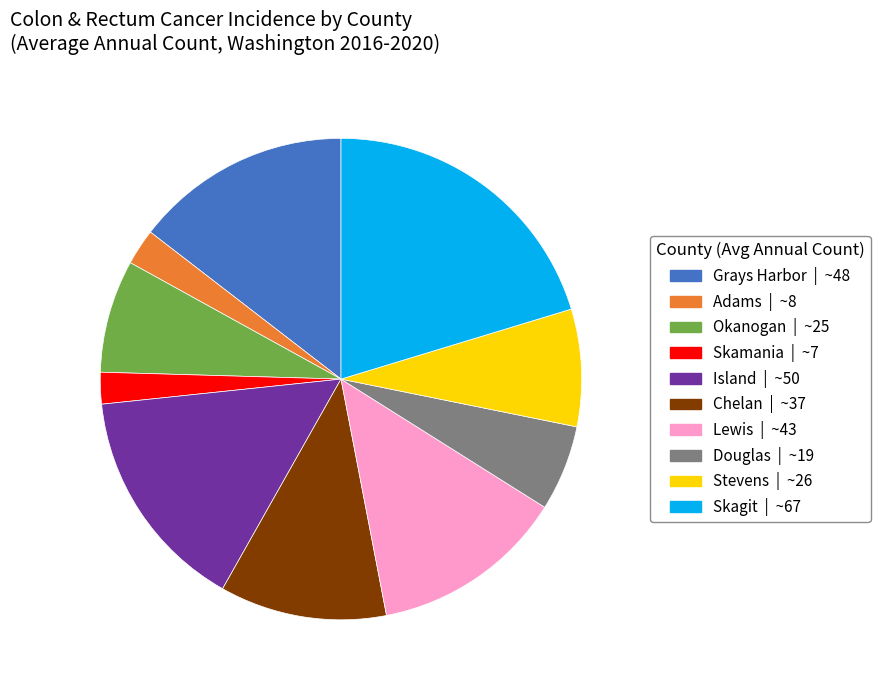

Combined, do Okanogan | ~25 and Douglas | ~19 account for over 50%?

No